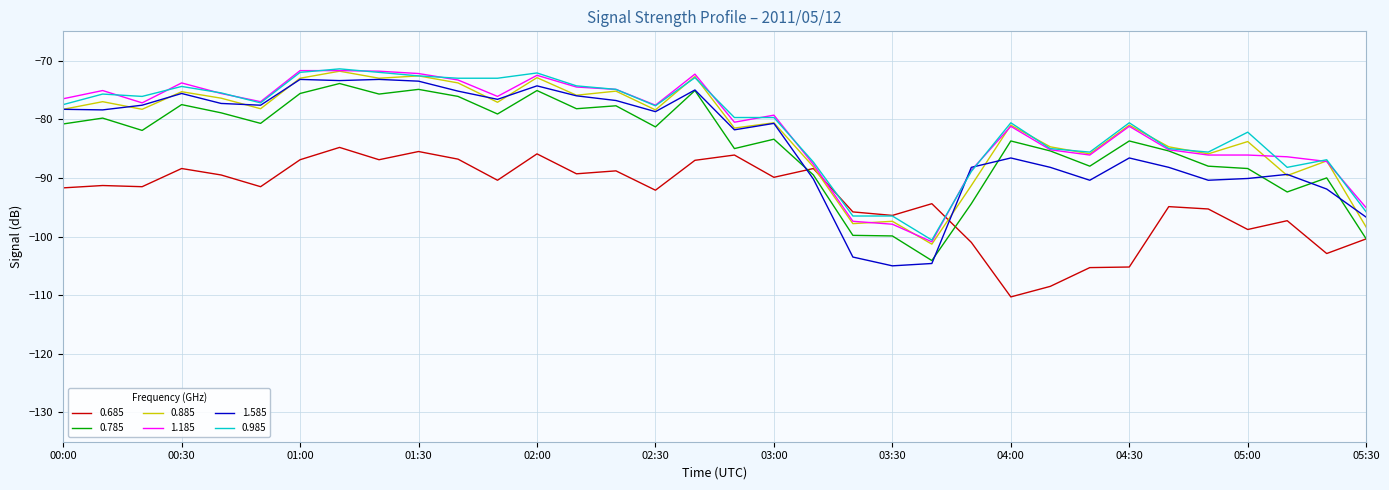

What is the highest value of the 0.885 series?

-71.8